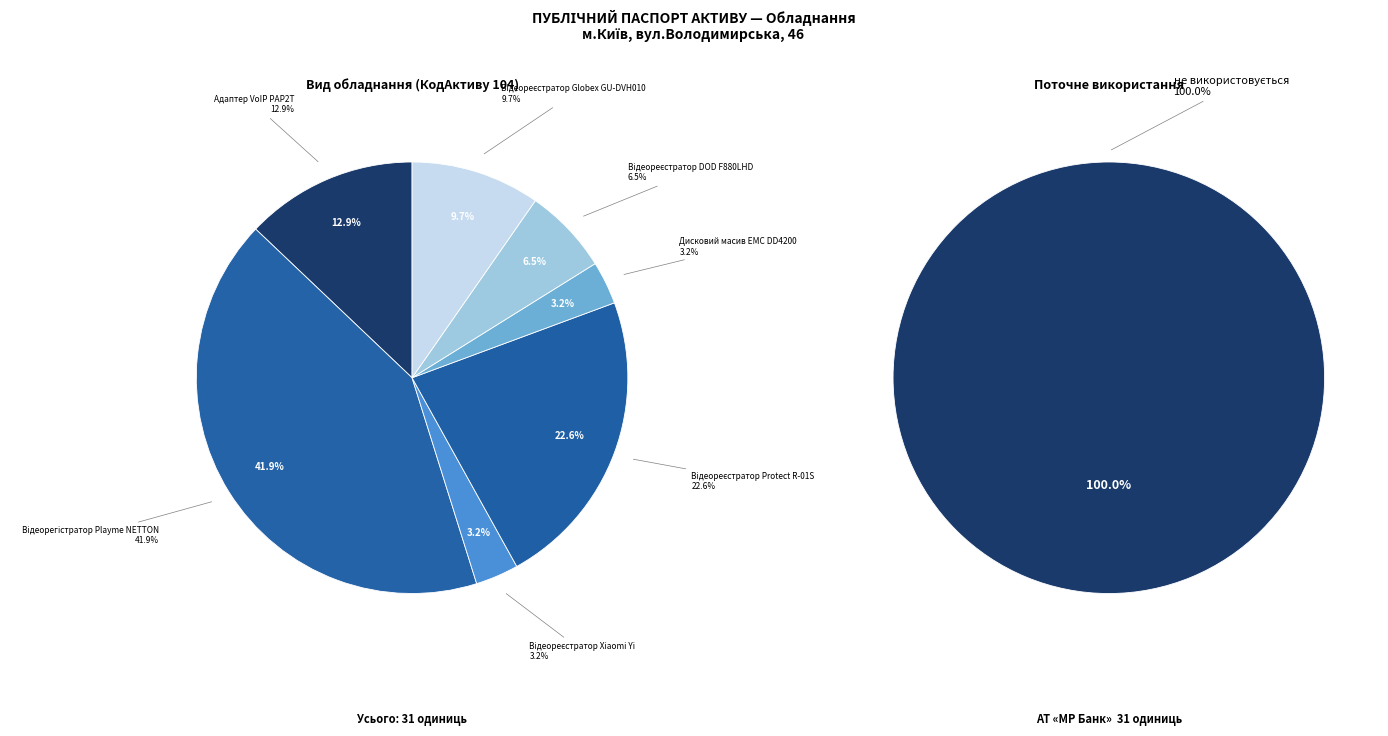

To the nearest percent, what is the combined percentage of Відеореєстратор Xiaomi Yi and Відеореєстратор Protect R-01S?

26%